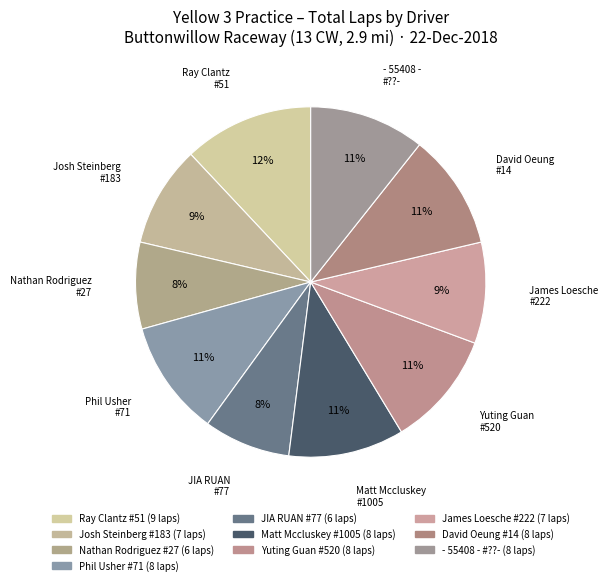

What is the change in value from James Loesche #222 to David Oeung #14?

+1